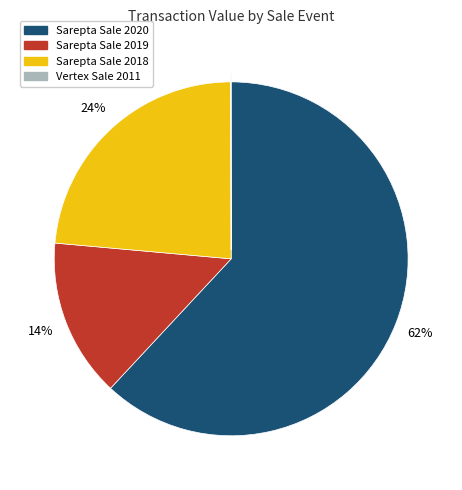

To the nearest percent, what is the difference between the Sarepta Sale 2018 and Sarepta Sale 2020 slice percentages?

38%